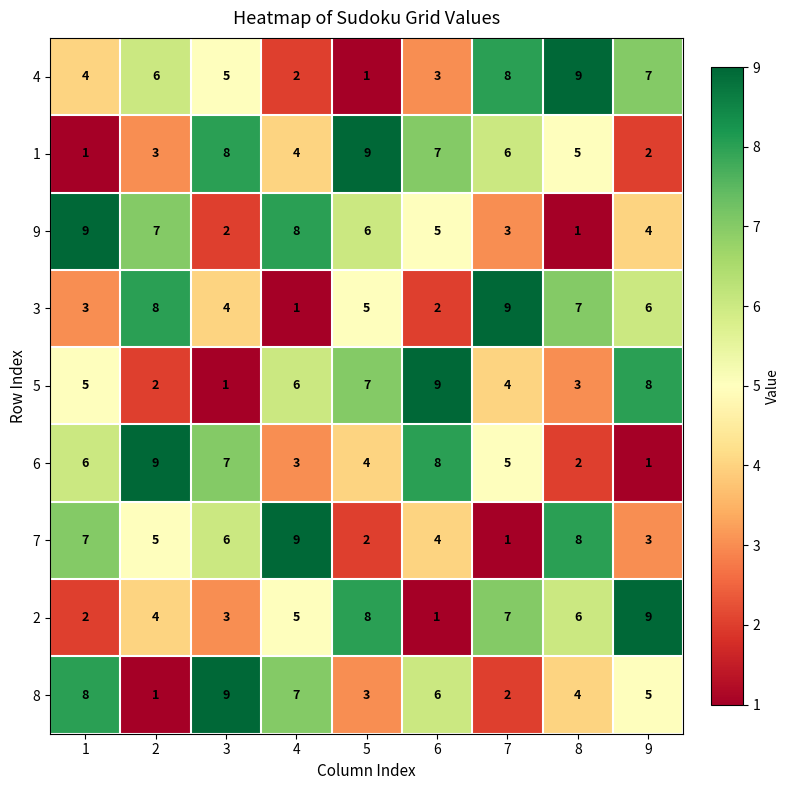

How many 6 values are between 3 and 7?

5